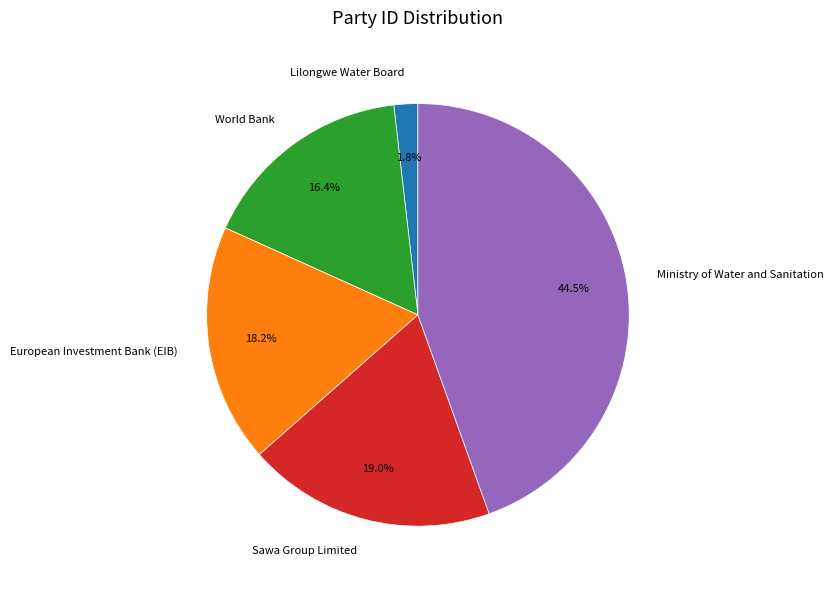

How many slices are in this pie chart?

5